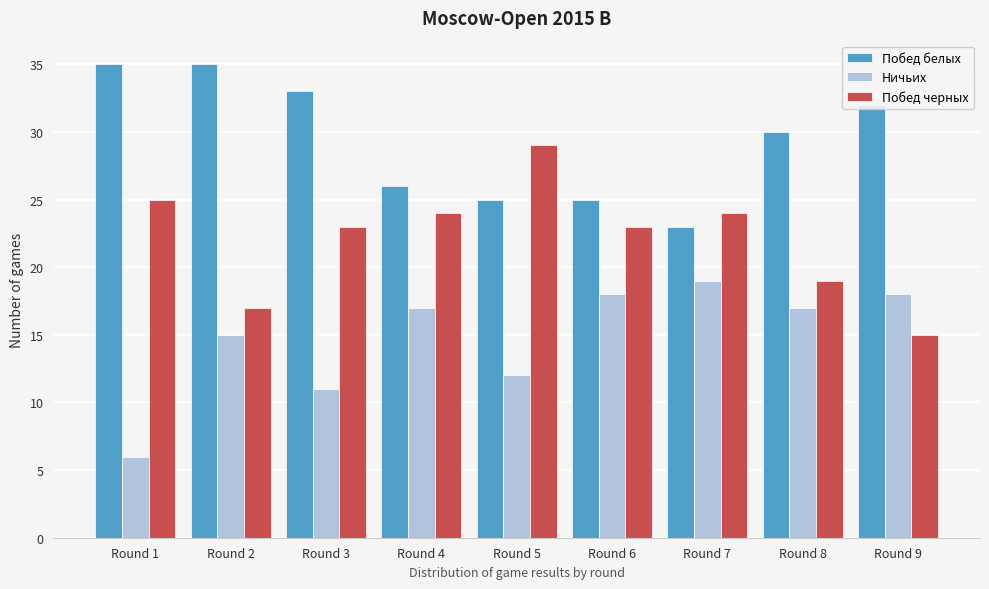

Is the value of Побед черных at Round 9 greater than the value of Побед белых at Round 5?

No